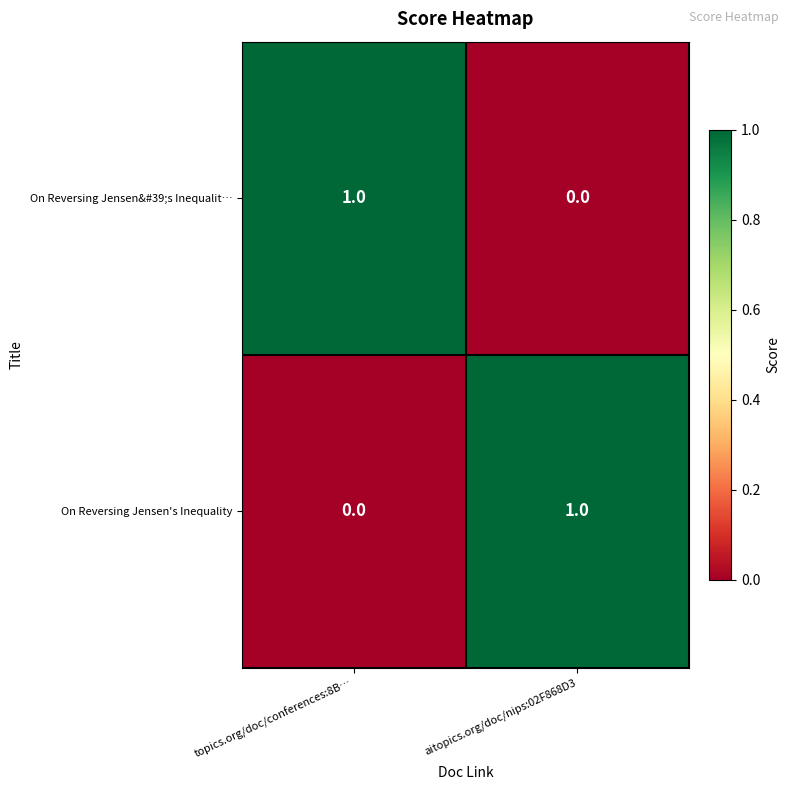

Is it true that On Reversing Jensen's Inequality equals 1 at aitopics.org/doc/nips:02F868D3?

True